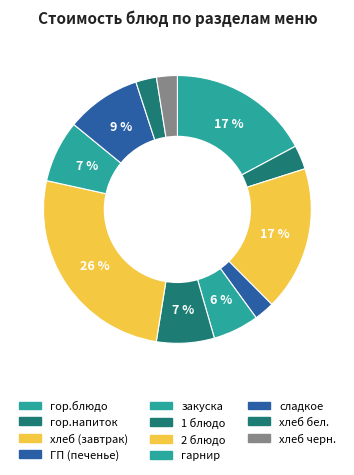

How much of the chart is everything except 2 блюдо?

74.1%